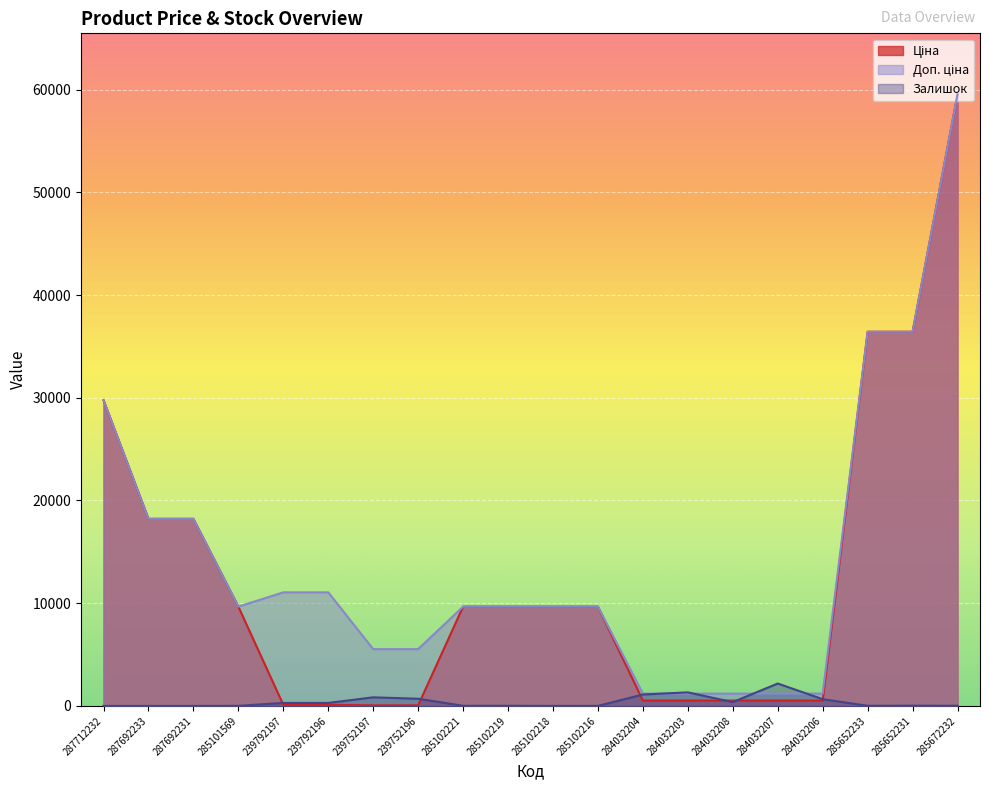

Reading left to right, list all the values displayed in this chart.

Ціна: 29761.5	18212.0	18212.0	9664.7	110.5	110.5	55.3	55.3	9664.7	9664.7	9664.7	9664.7	522.2	522.2	522.2	522.2	522.2	36424.0	36424.0	59523.0
Доп. ціна: 29761.5	18212.0	18212.0	9664.7	11055.0	11055.0	5528.0	5528.0	9664.7	9664.7	9664.7	9664.7	1197.0	1197.0	1197.0	1197.0	1197.0	36424.0	36424.0	59523.0
Залишок: 0.0	0.0	0.0	7.0	289.0	290.0	838.0	698.0	11.0	14.0	3.0	0.0	1110.0	1319.0	371.0	2181.0	653.0	14.0	23.0	16.0